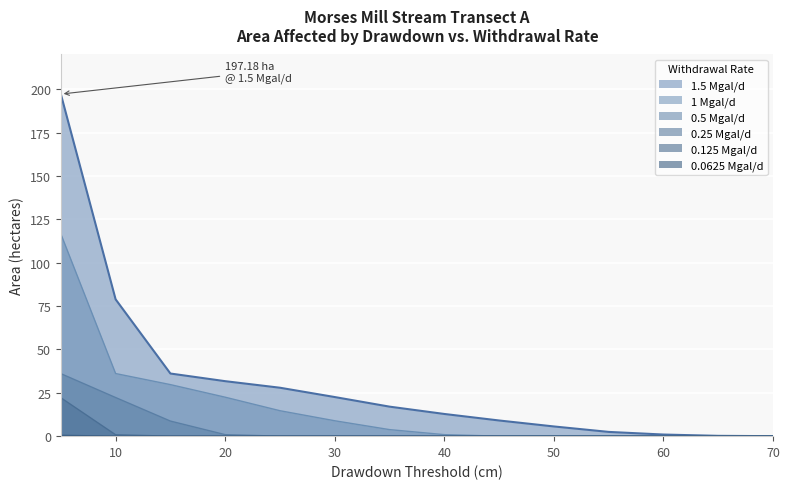

True or false: 0.5 Mgal/d and 1.5 Mgal/d cross at least once.

False